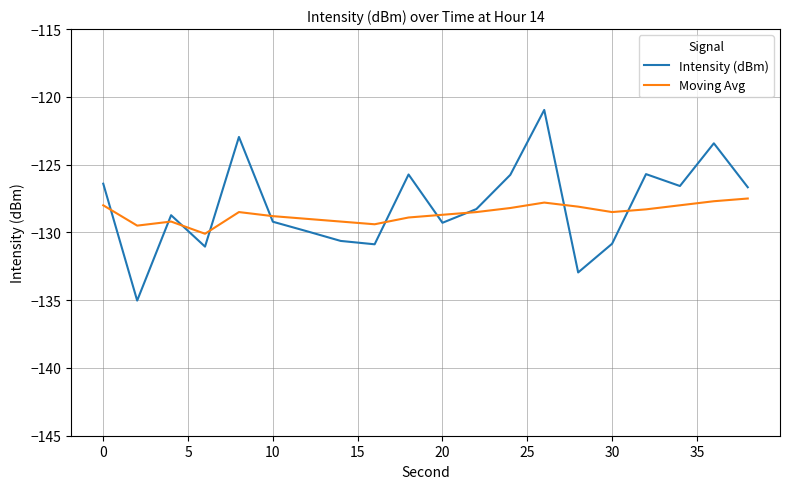

Which series has the largest range (max minus min)?

Intensity (dBm)